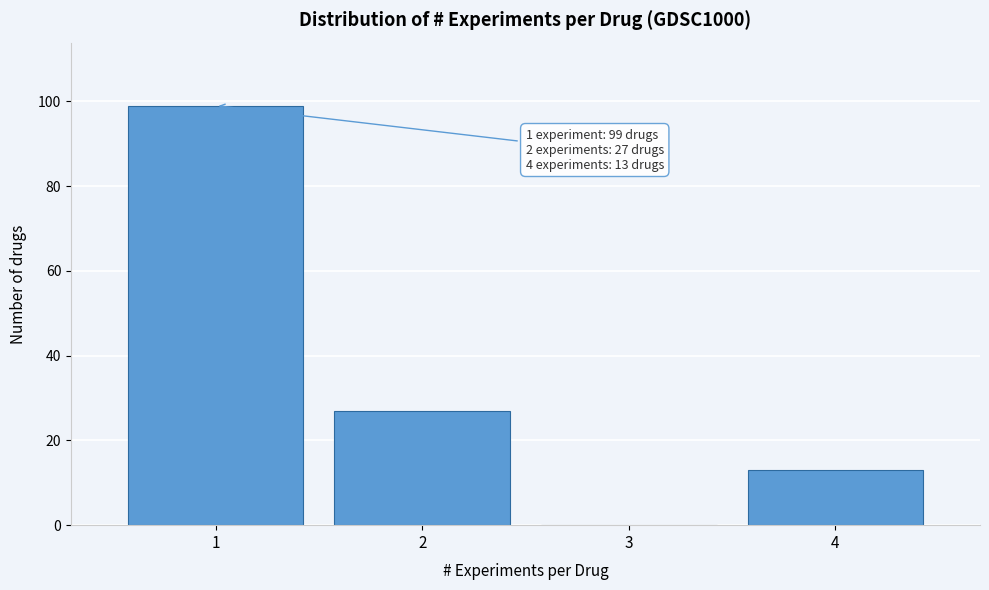

Reading left to right, extract all data points from this chart.

1=99	2=27	3=0	4=13